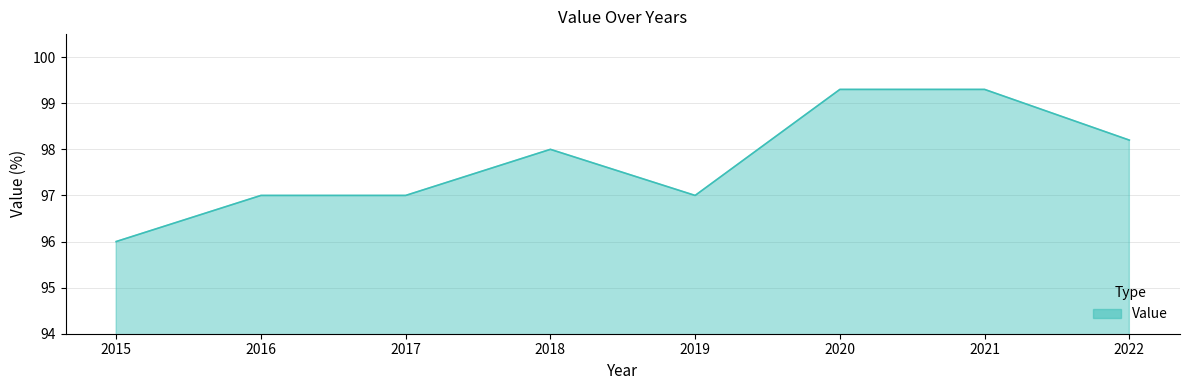

What is the average value?

97.7